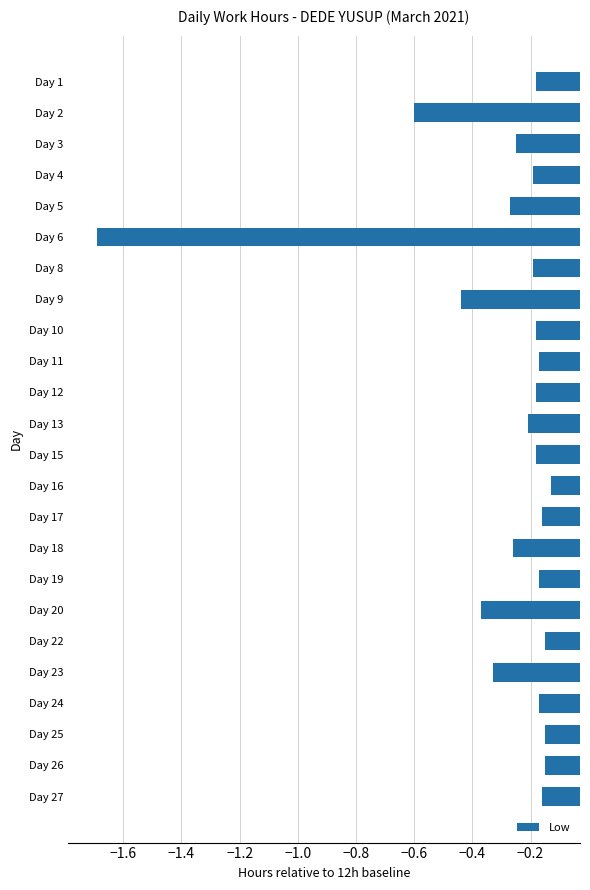

What is the minimum value shown in the chart?

-1.7